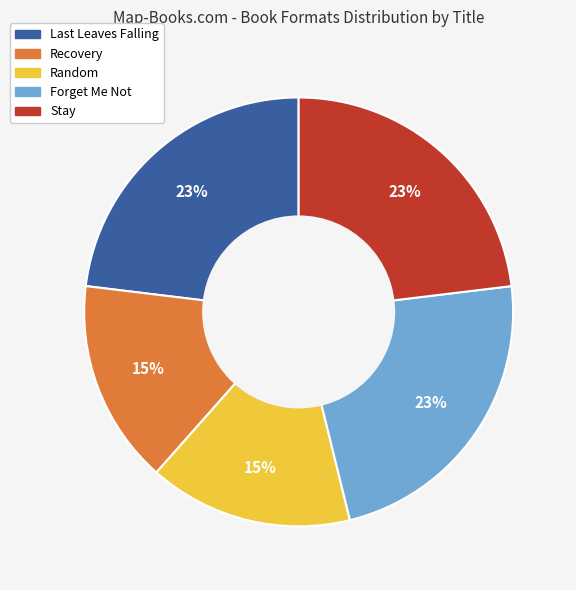

Is Stay the majority of the pie?

No